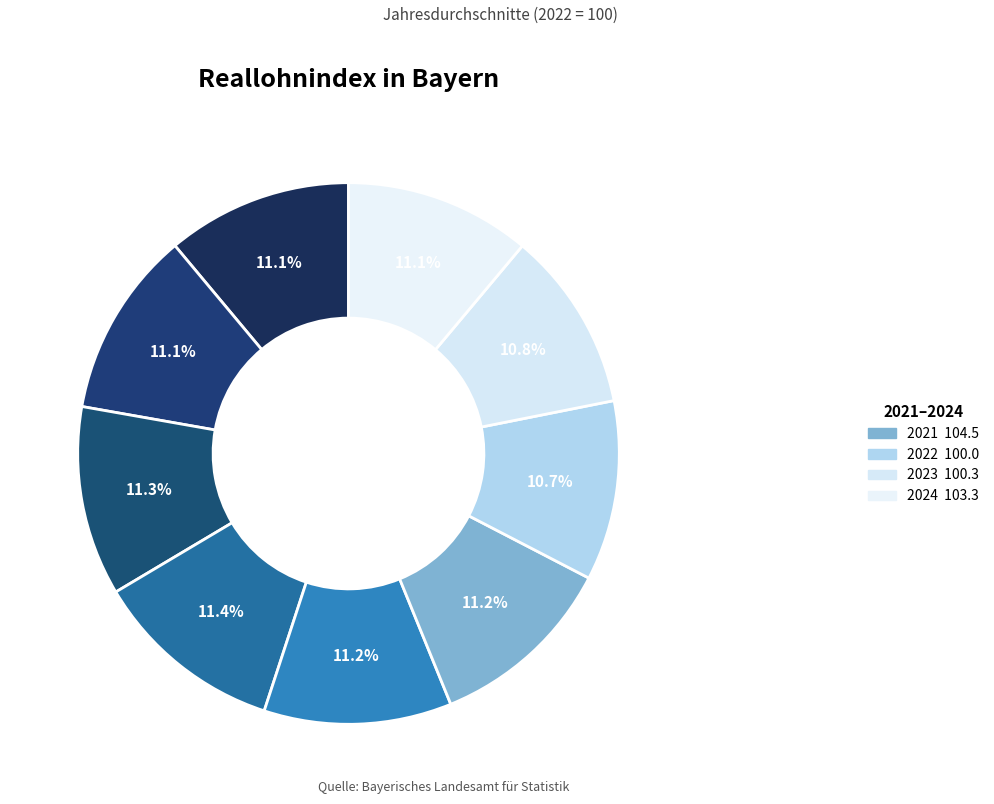

How many slices are in this pie chart?

9